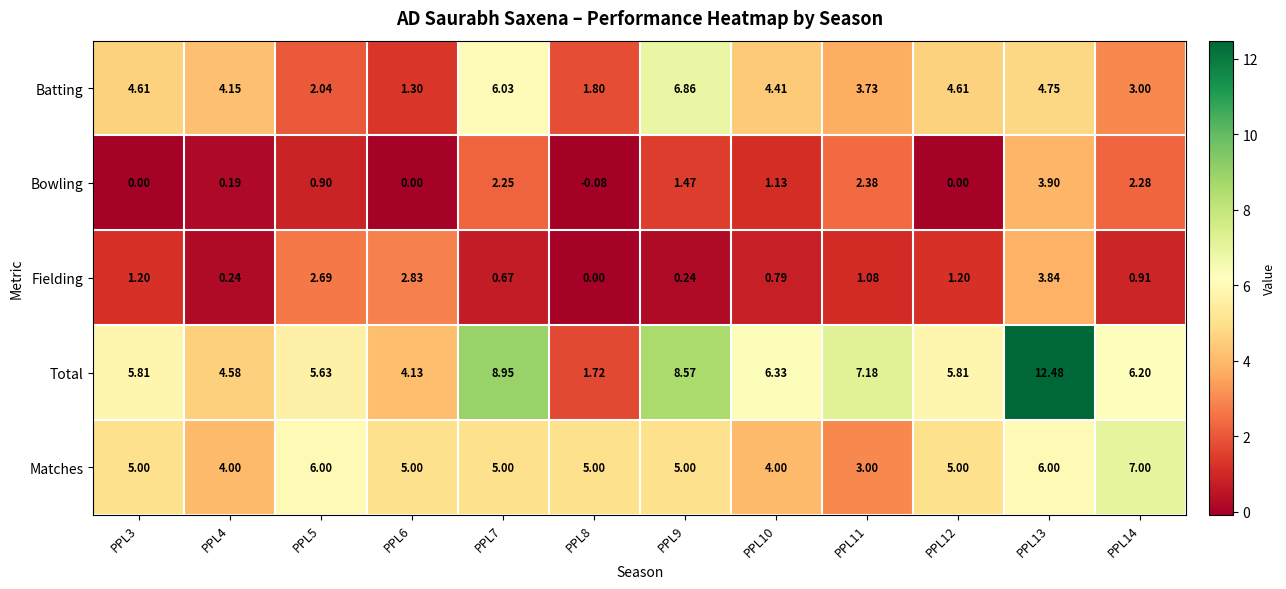

Which series changed the most between PPL5 and PPL10?

Batting